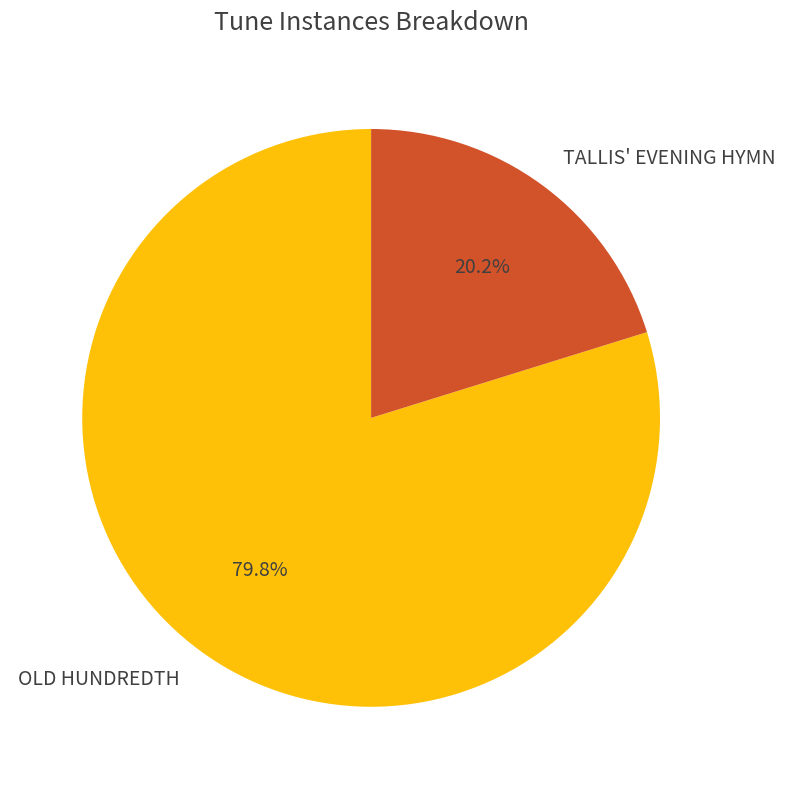

Combined, do TALLIS' EVENING HYMN and OLD HUNDREDTH account for over 50%?

Yes